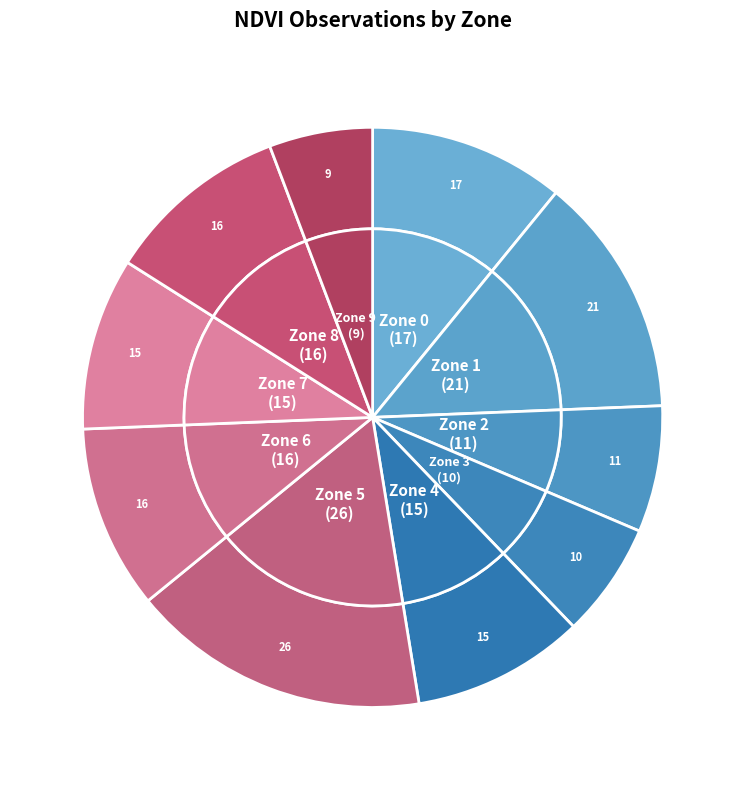

Which slice is the largest?

Zone 5